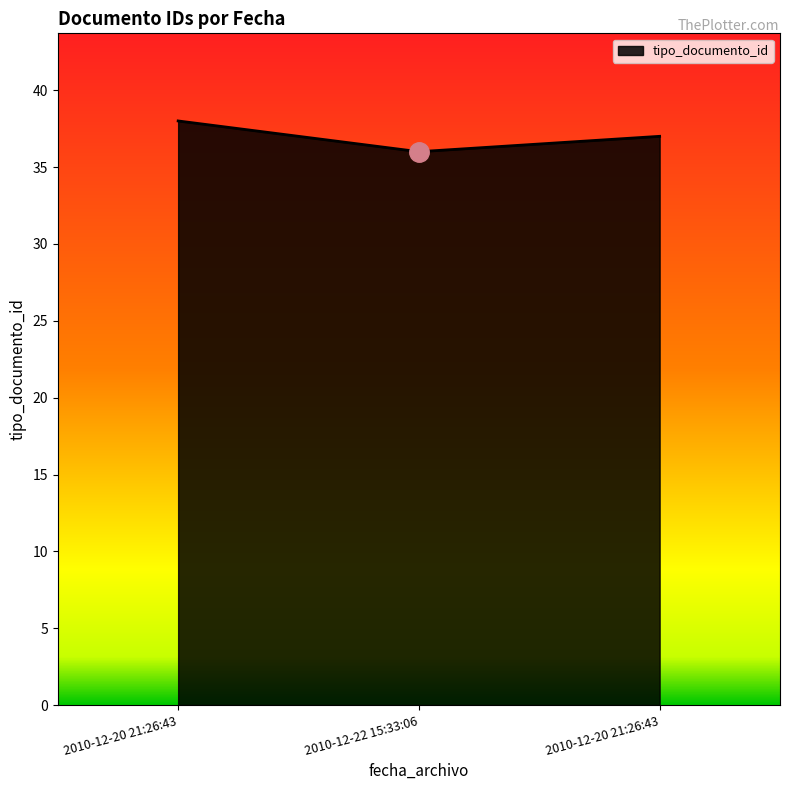

Does the chart display data point markers on the line(s)?

No